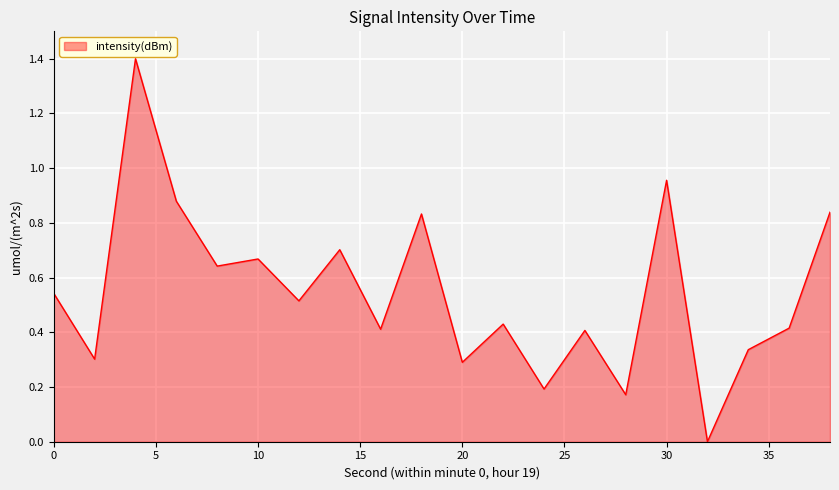

What is the greatest value displayed?

1.4